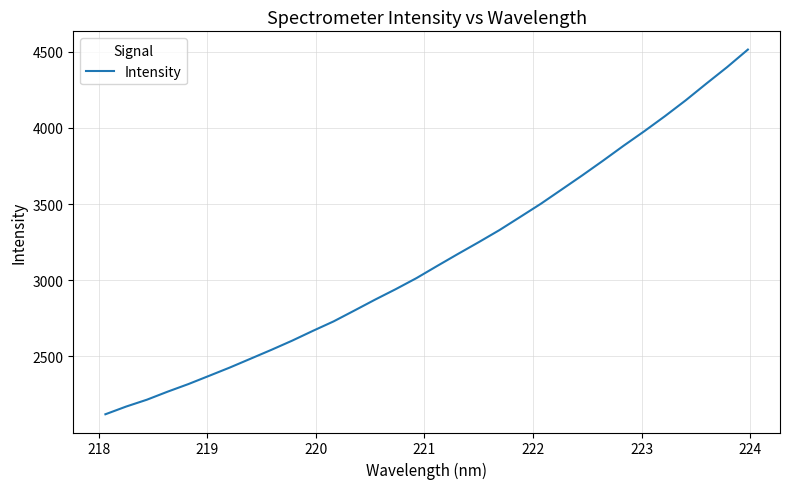

How many categories are shown in the chart?

32